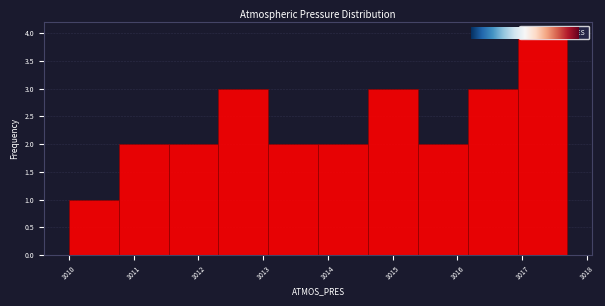

Reading left to right, transcribe this chart: for each bar, give the range it covers on the x-axis and its height. Neither the bar edges nor the heights are printed on the chart, so give them approximately, as read against the axes.

1010.00 to 1010.77: 1
1010.77 to 1011.54: 2
1011.54 to 1012.31: 2
1012.31 to 1013.08: 3
1013.08 to 1013.85: 2
1013.85 to 1014.62: 2
1014.62 to 1015.39: 3
1015.39 to 1016.16: 2
1016.16 to 1016.93: 3
1016.93 to 1017.70: 4